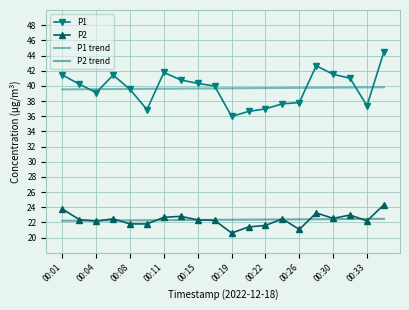

True or false: P2 has more than 1 points higher than both neighbors.

True